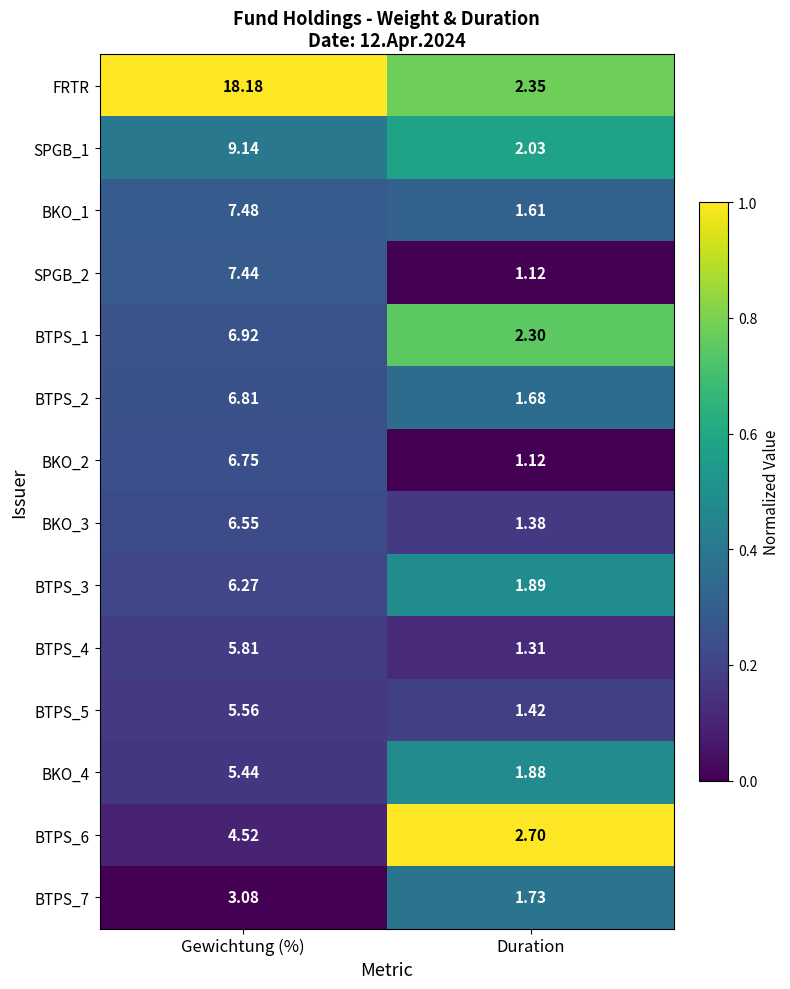

Which series has the largest total across all categories?

FRTR